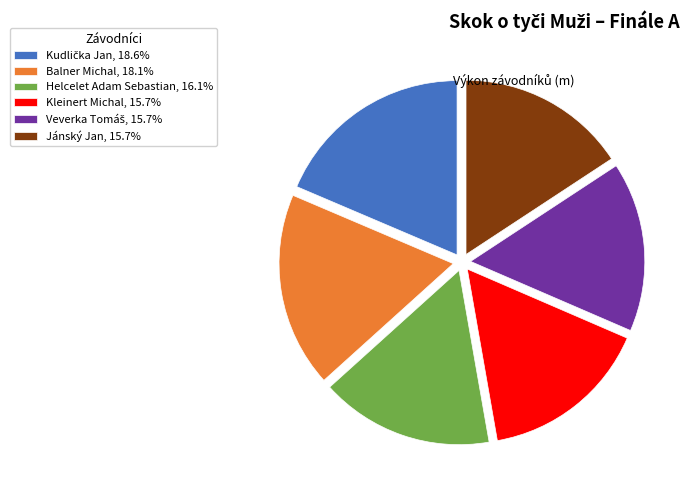

Do Kleinert Michal, 15.7% and Jánský Jan, 15.7% together represent more than half of the pie?

No